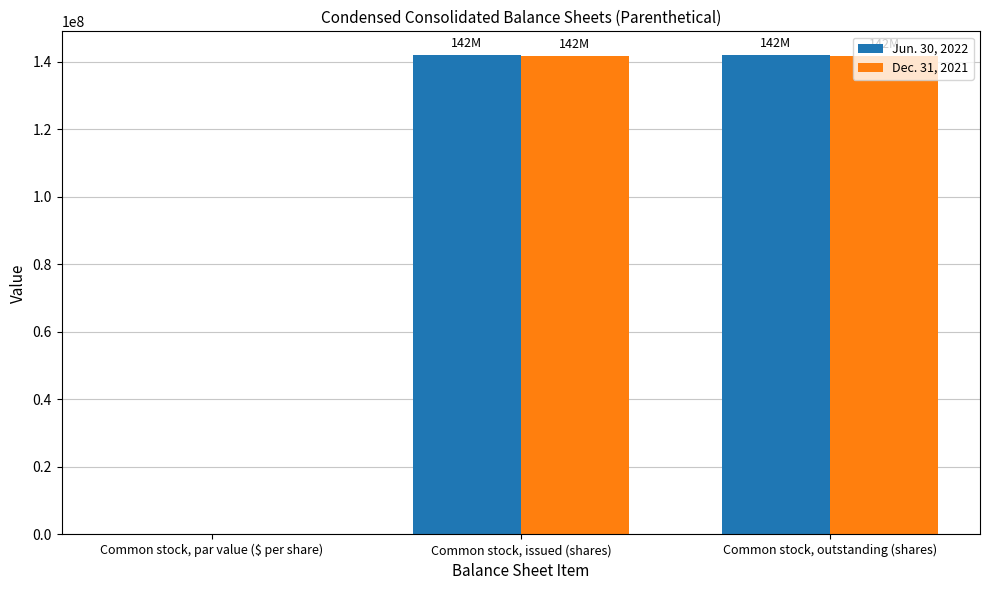

Does the chart contain stacked bars?

No